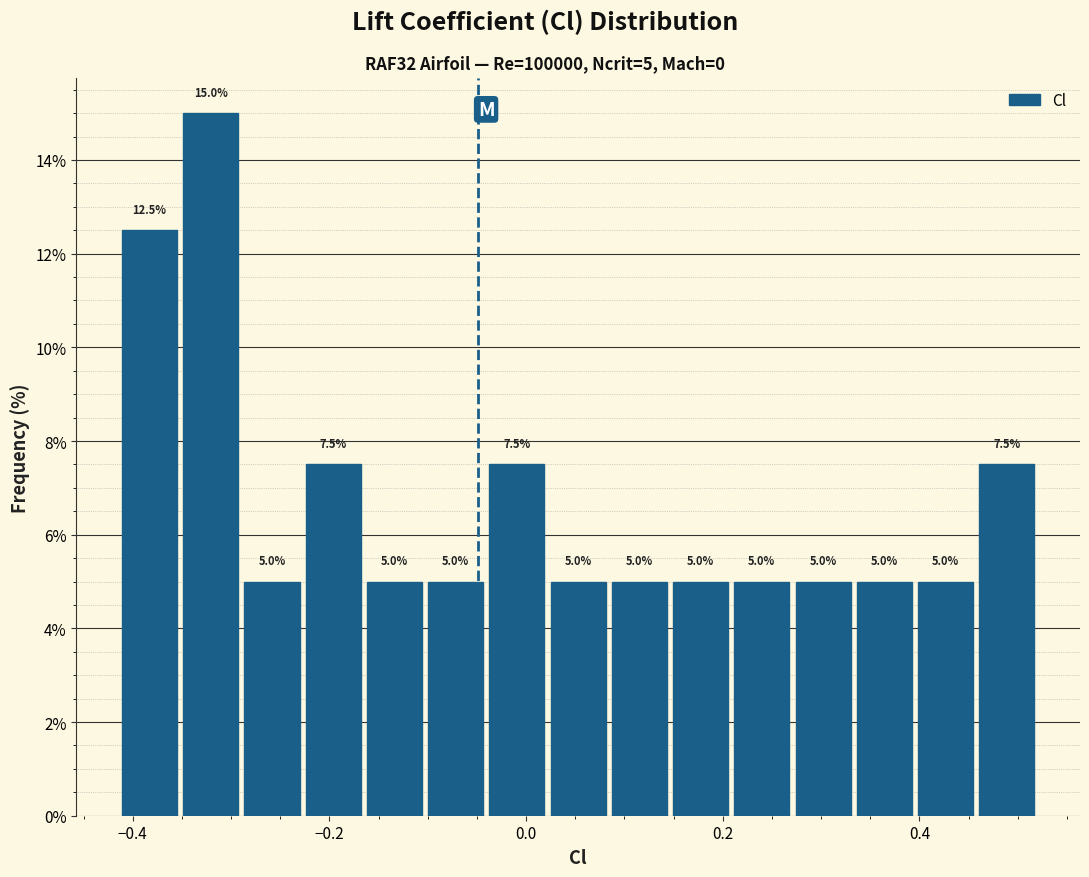

Read against the x-axis, roughly where is the centre of the tallest bar?

-0.32